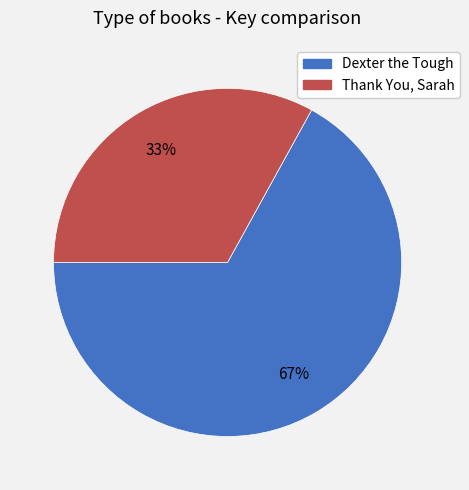

Rank the categories by value from lowest to highest.

Thank You, Sarah, Dexter the Tough